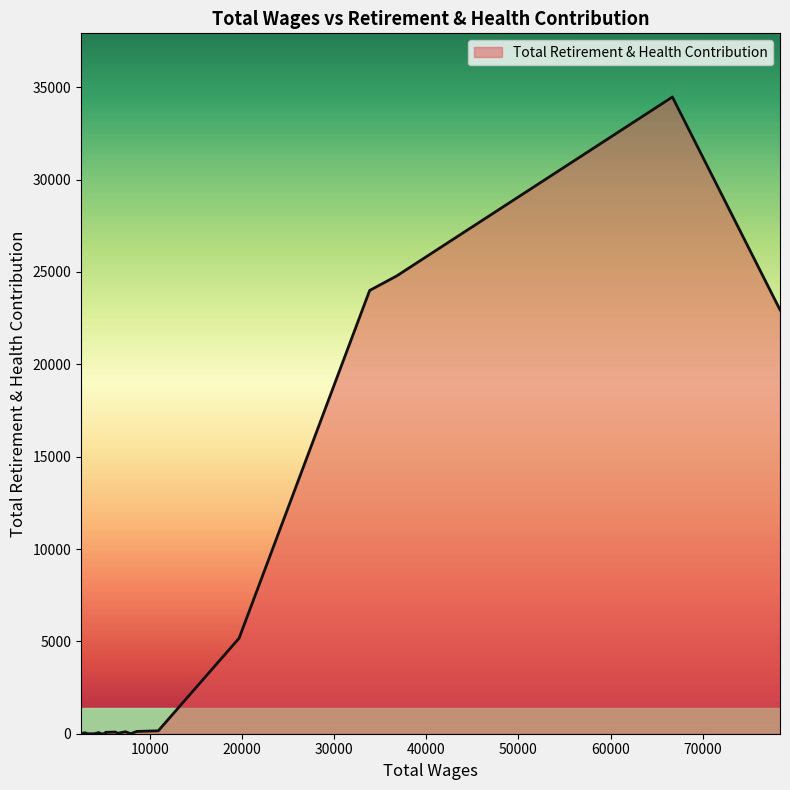

What is the difference between the maximum and minimum values?

34475